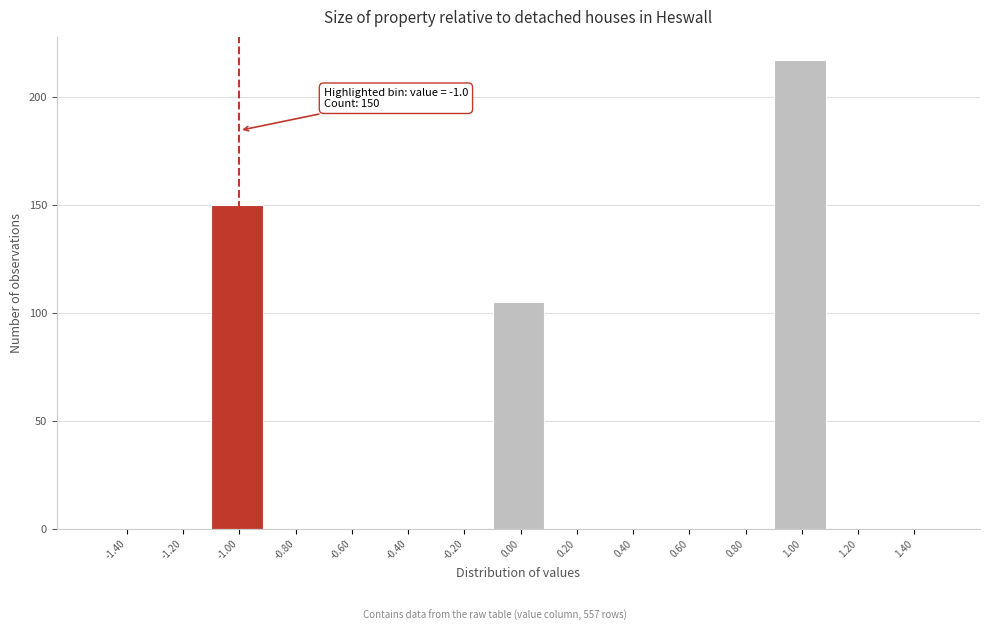

Over which range of the x-axis is the bar tallest?

0.9 to 1.1